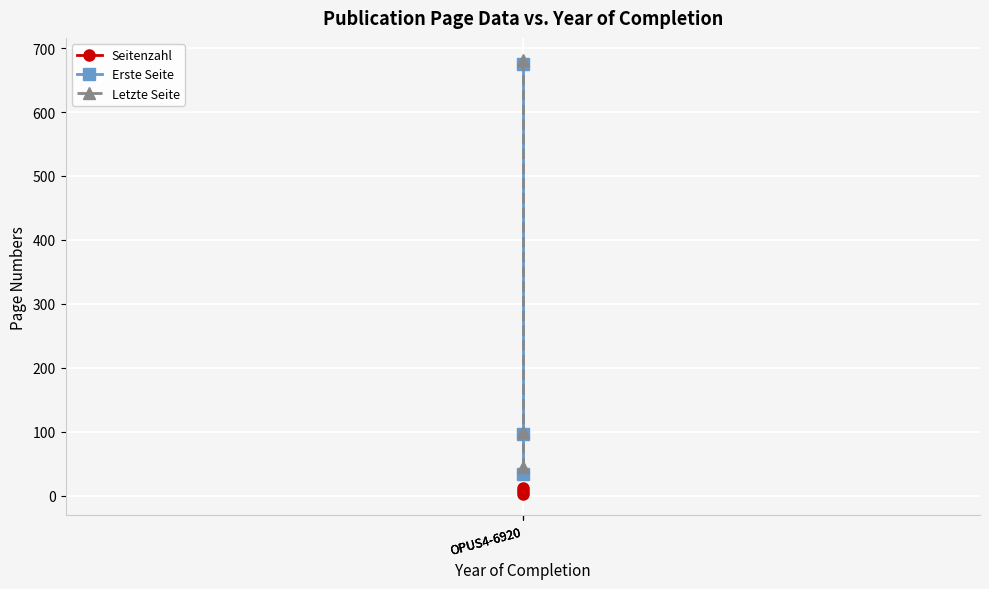

Reading left to right, what are all the values shown in this chart?

Seitenzahl: 7	3	11
Erste Seite: 675	96	33
Letzte Seite: 682	99	44